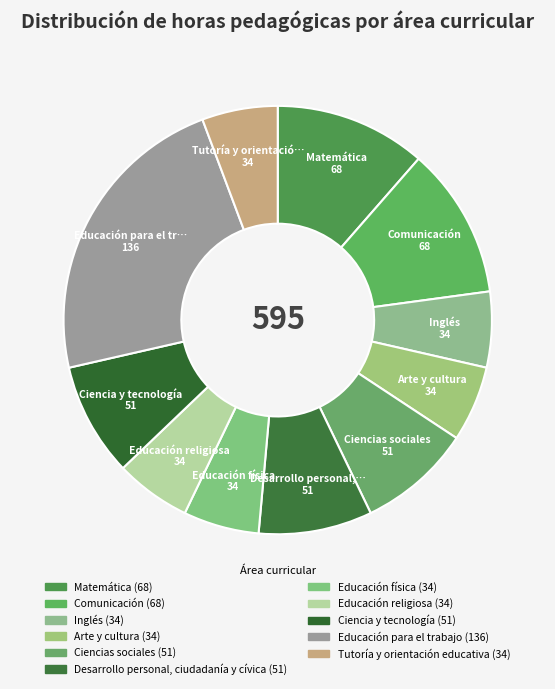

Count the number of slices in the pie.

11